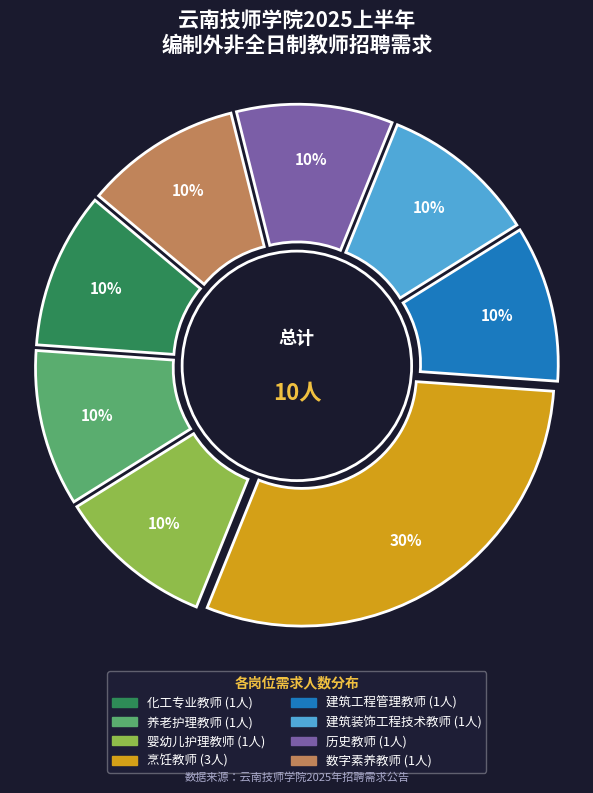

What percentage is the 建筑装饰工程技术教师 slice, to the nearest percent?

10%